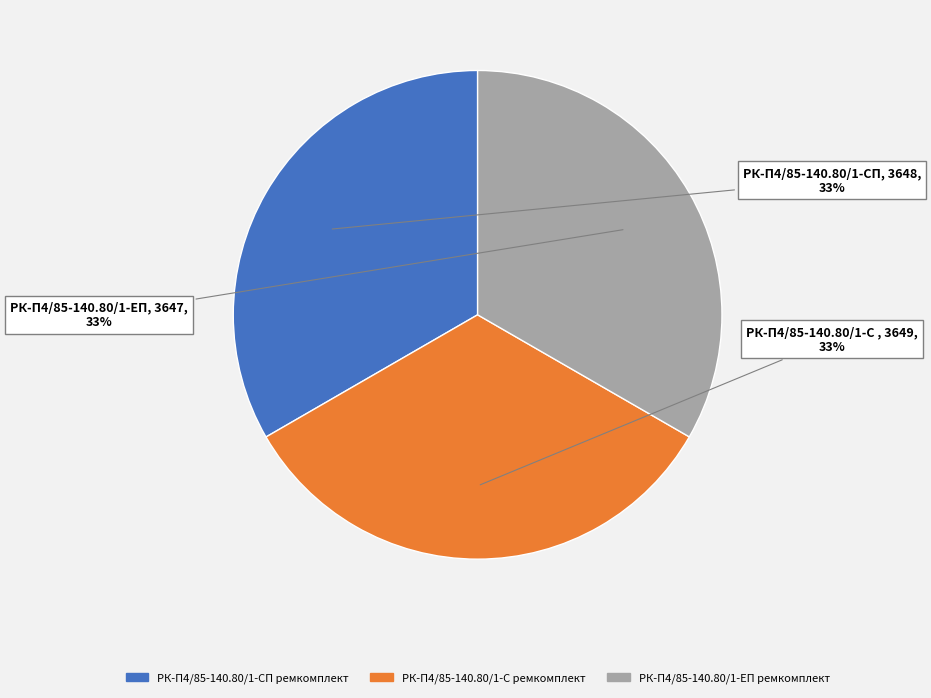

Does РК-П4/85-140.80/1-ЕП ремкомплект account for over 50% of the chart?

No